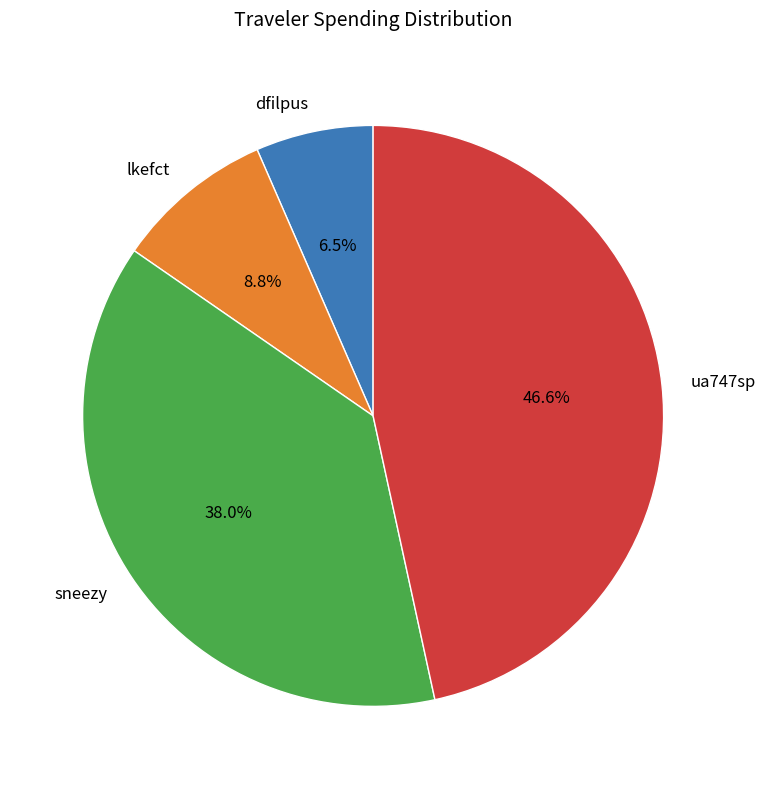

How many segments does this pie chart have?

4